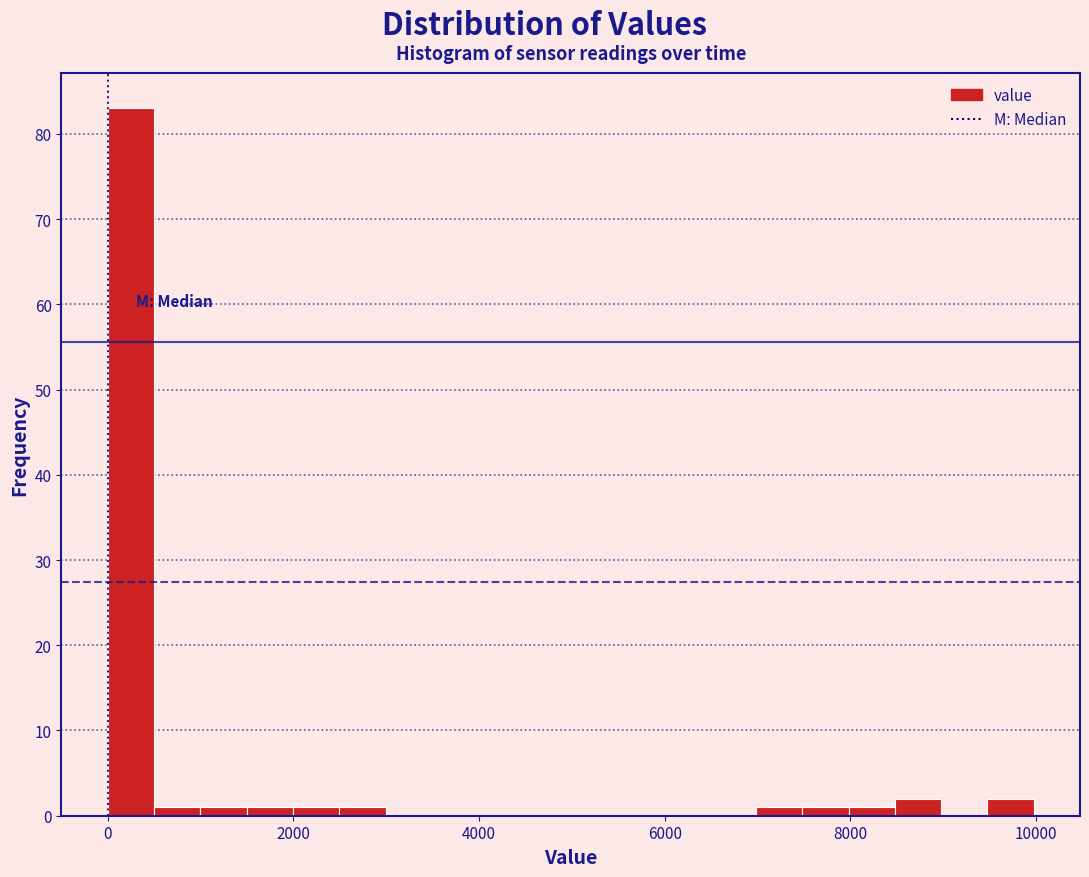

Read against the x-axis, roughly where is the centre of the tallest bar?

200